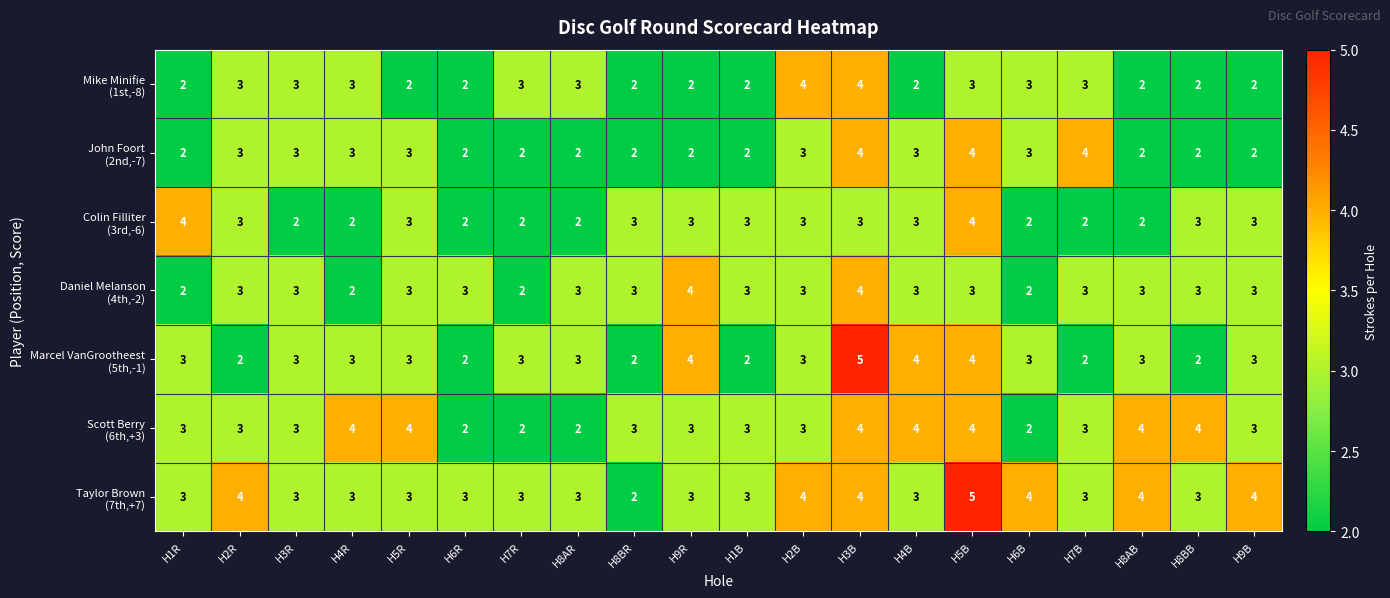

At which category is the sum across all series the highest?

H3B